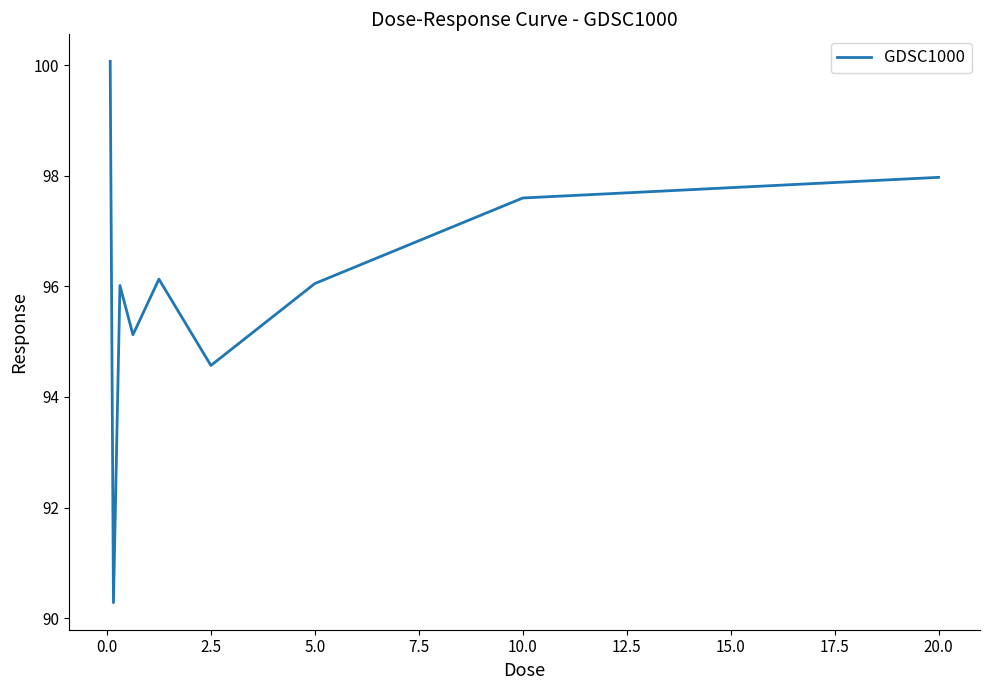

Does the chart display data point markers on the line(s)?

No